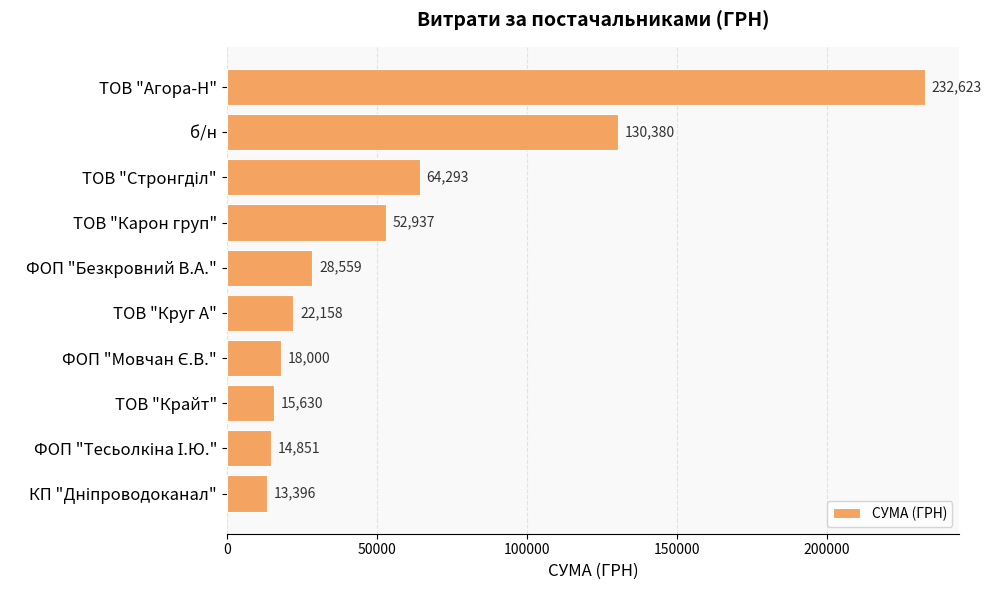

What is the label of the 2nd bar from the top?

б/н